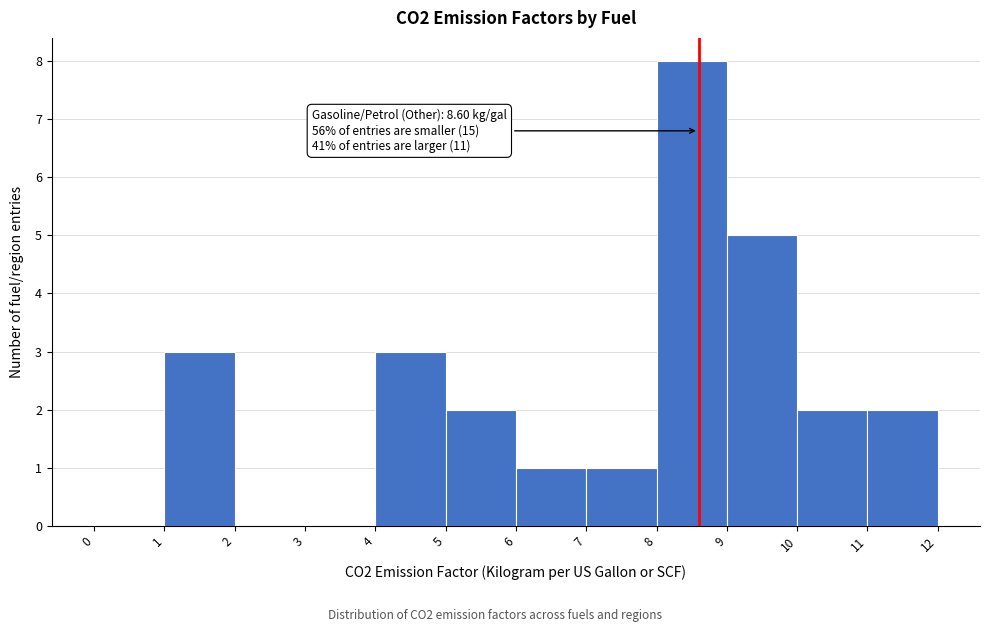

Which range on the x-axis has the tallest bar?

8 to 9